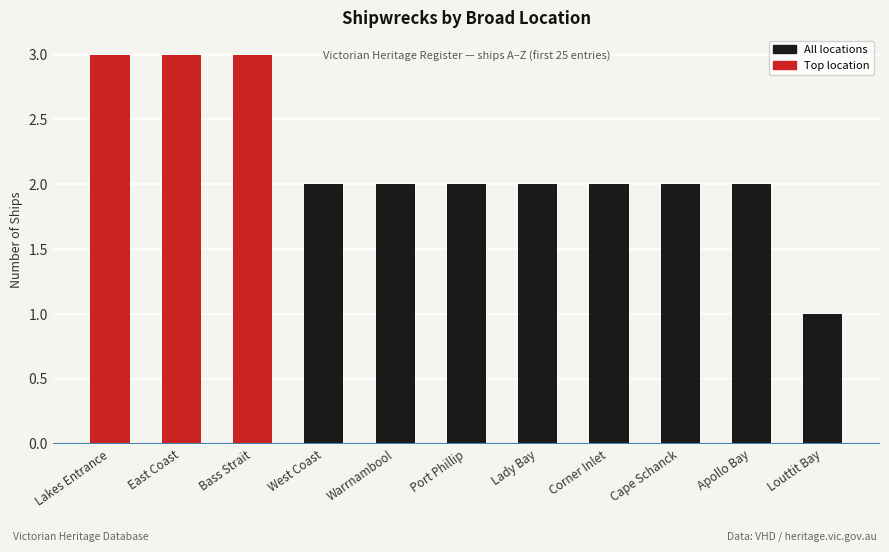

At which label does the data first exceed 2?

Lakes Entrance